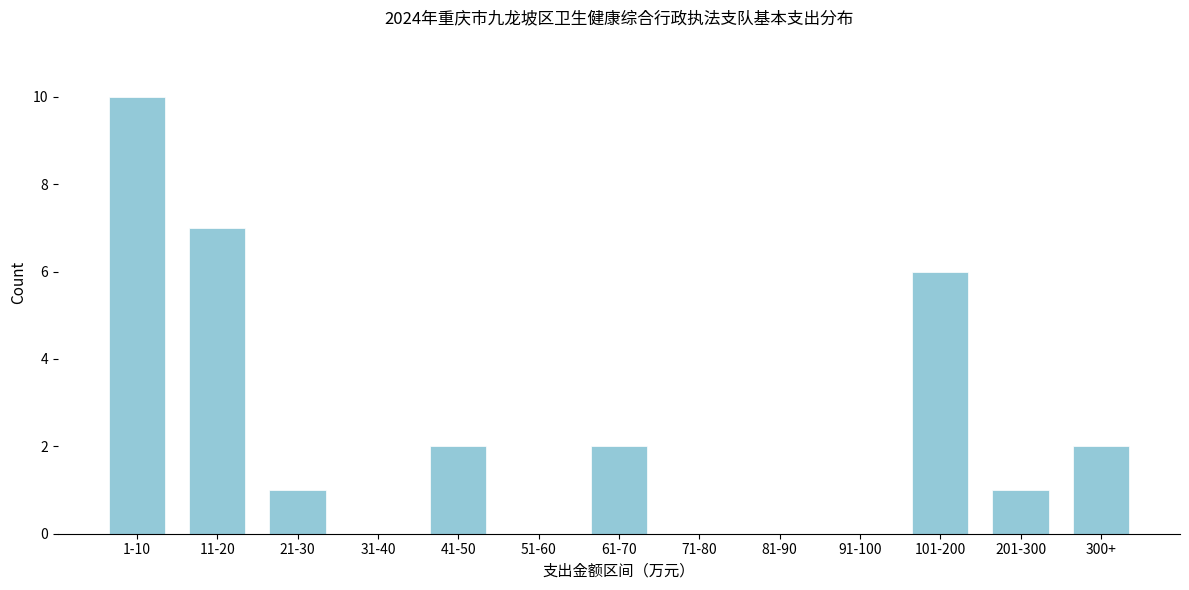

Reading left to right, list all the values displayed in this chart.

1-10=10	11-20=7	21-30=1	31-40=0	41-50=2	51-60=0	61-70=2	71-80=0	81-90=0	91-100=0	101-200=6	201-300=1	300+=2